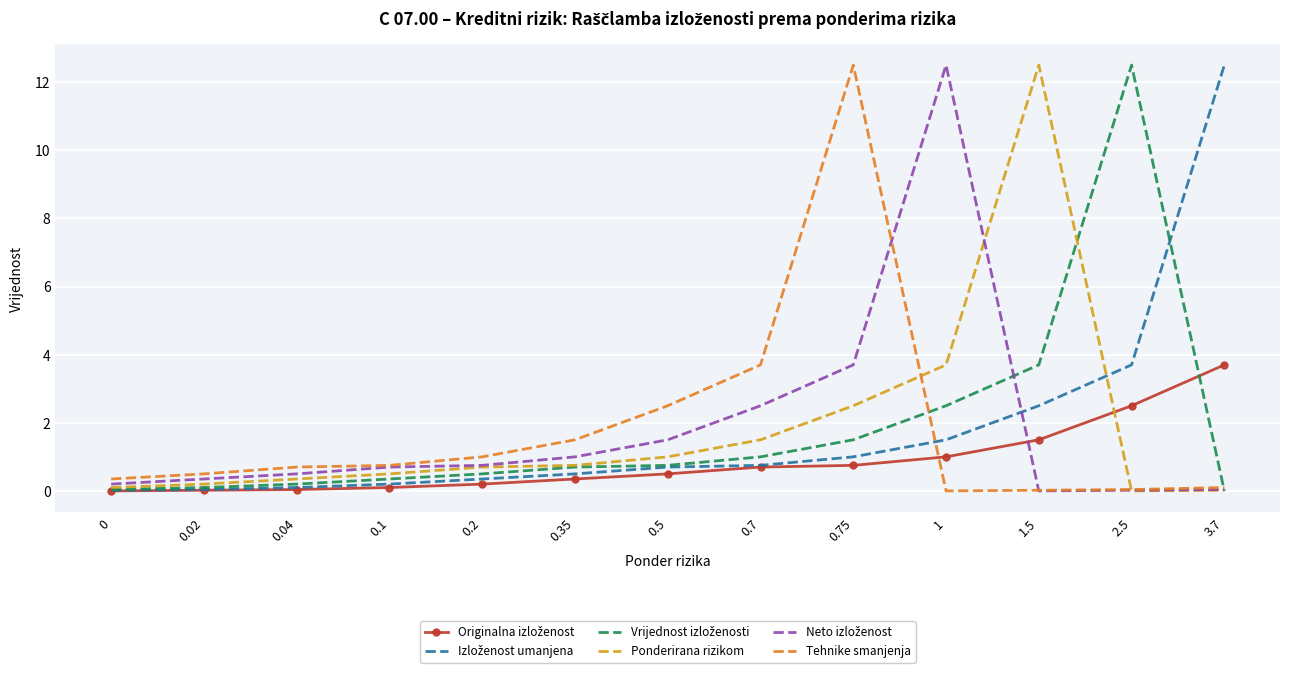

What is the greatest value displayed?

12.5